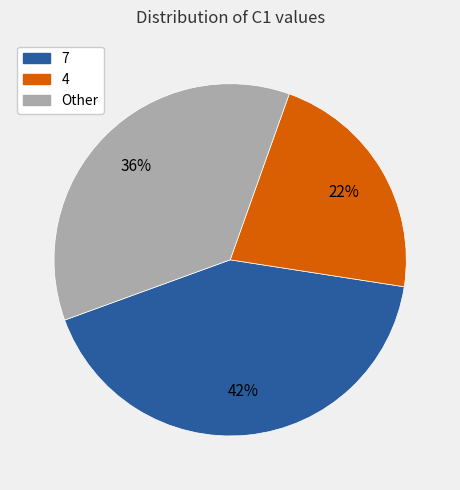

Does any single category account for the majority?

No